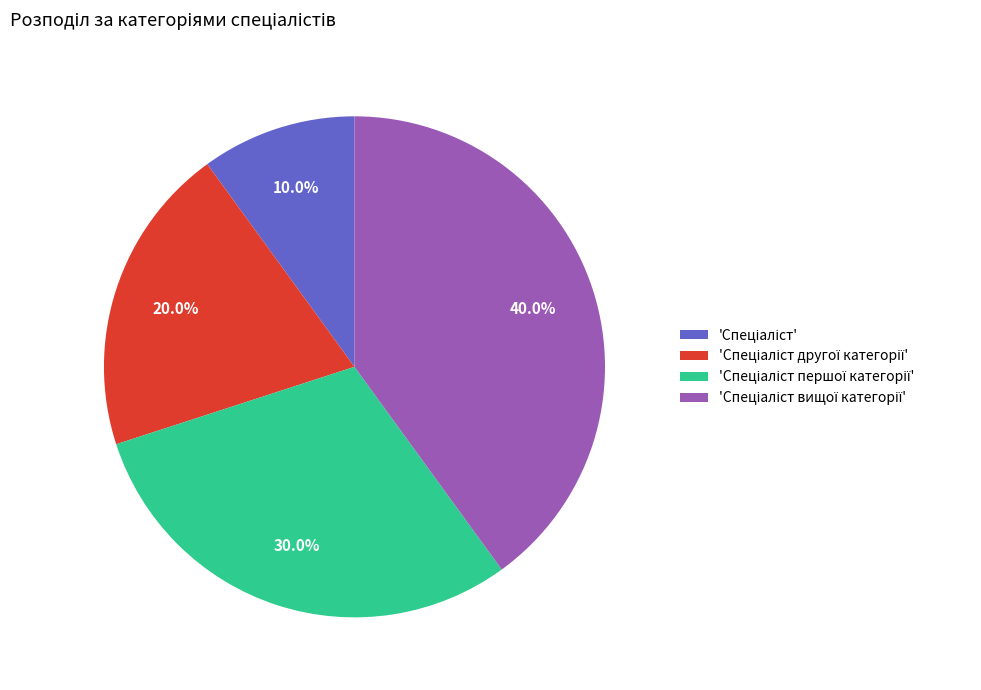

Does any single category account for the majority?

No